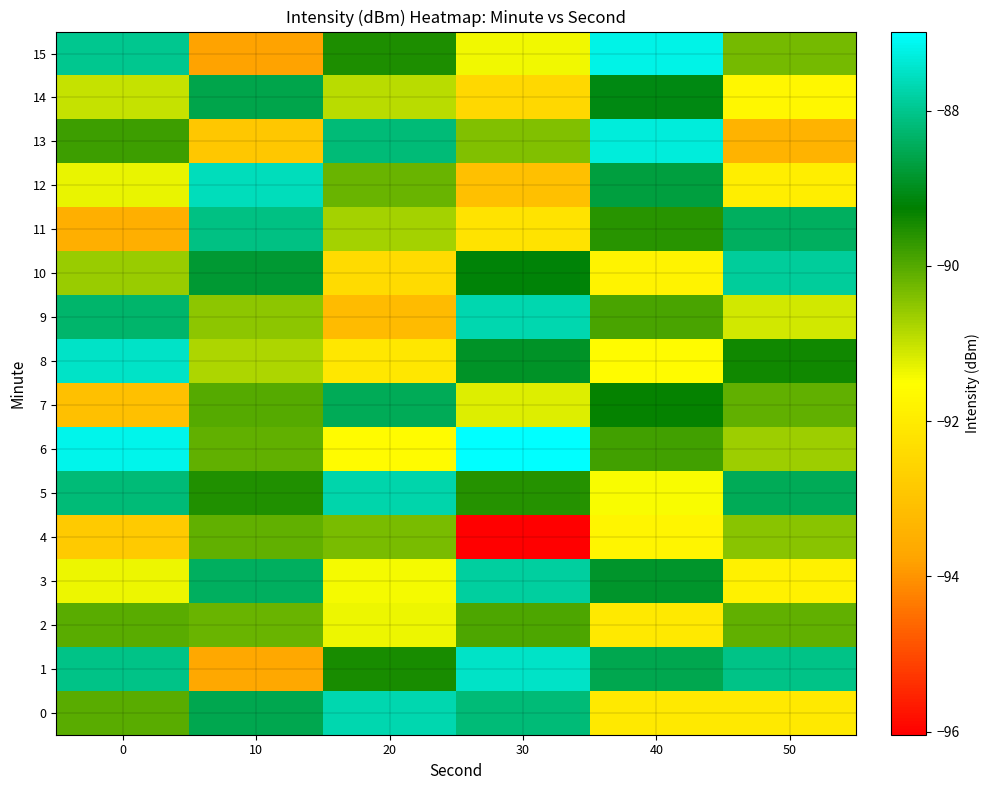

What is the greatest value displayed?

-87.0